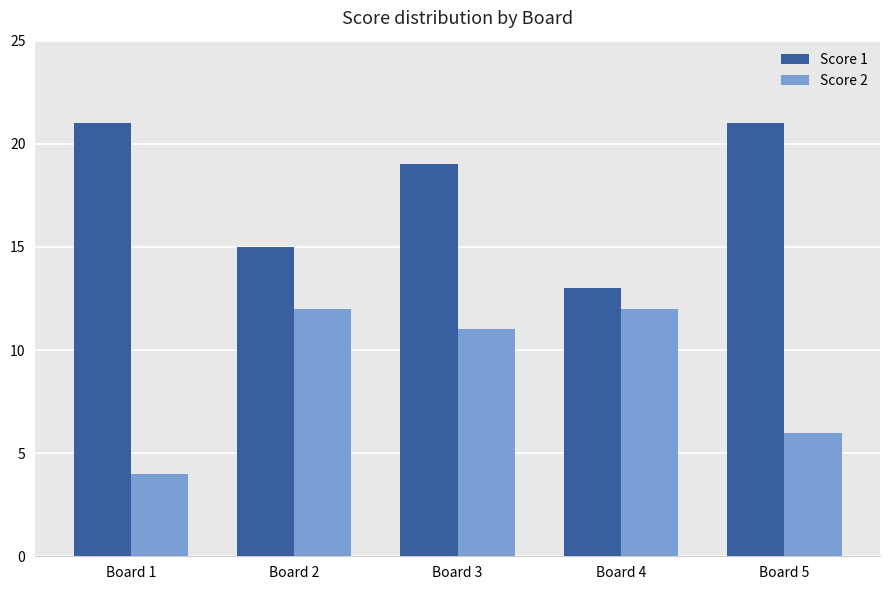

Reading left to right, extract all data points from this chart.

Score 1: Board 1=21	Board 2=15	Board 3=19	Board 4=13	Board 5=21
Score 2: Board 1=4	Board 2=12	Board 3=11	Board 4=12	Board 5=6